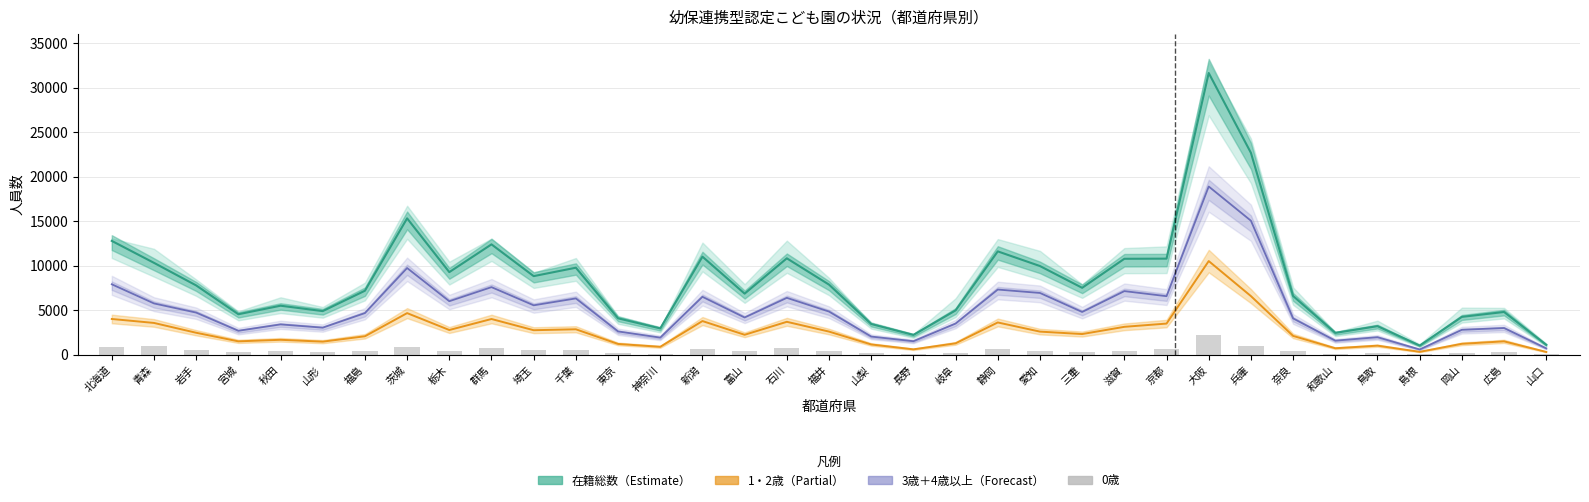

What is the maximum value shown in the chart?

31667